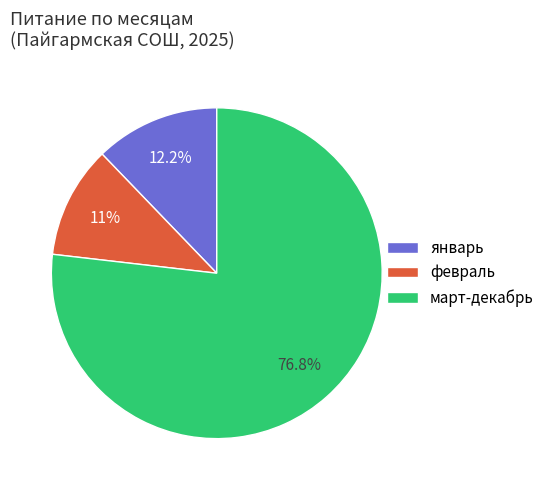

Combined, what portion of the pie is февраль and март?

87.8%